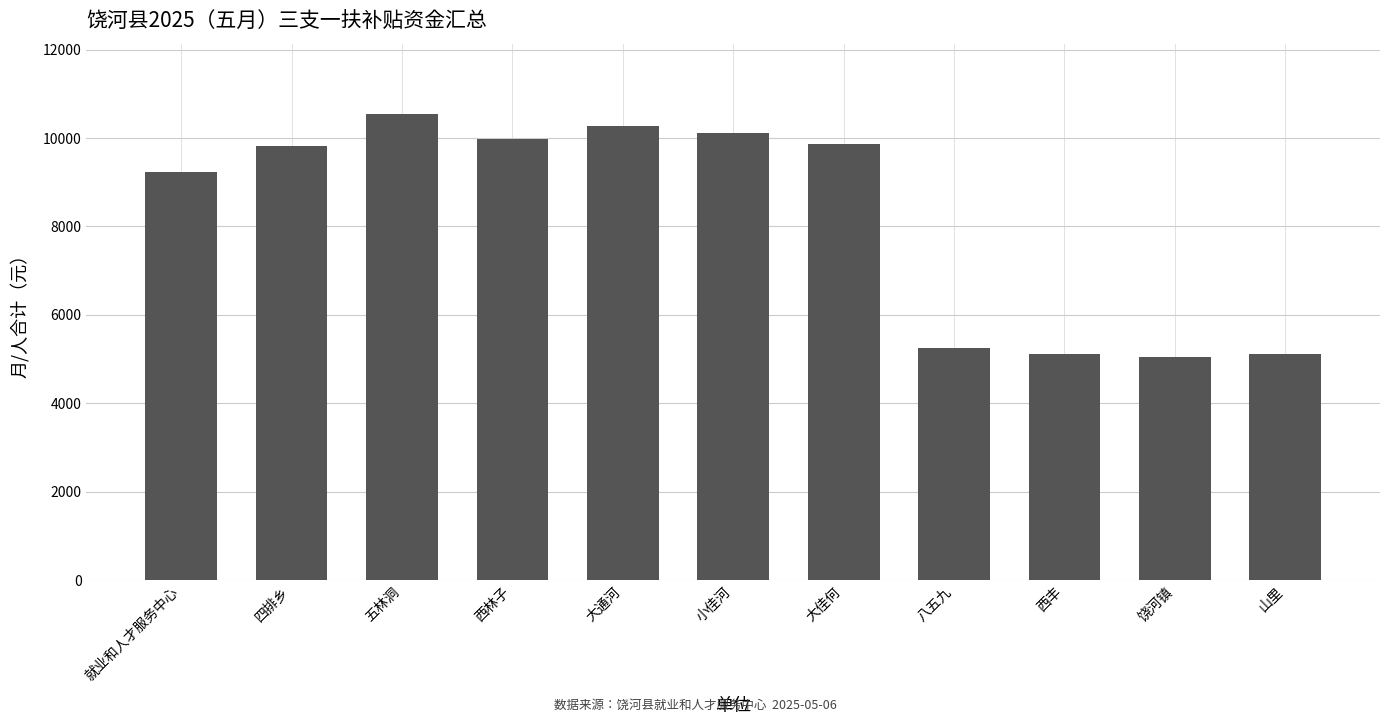

How many bars are there in total?

11